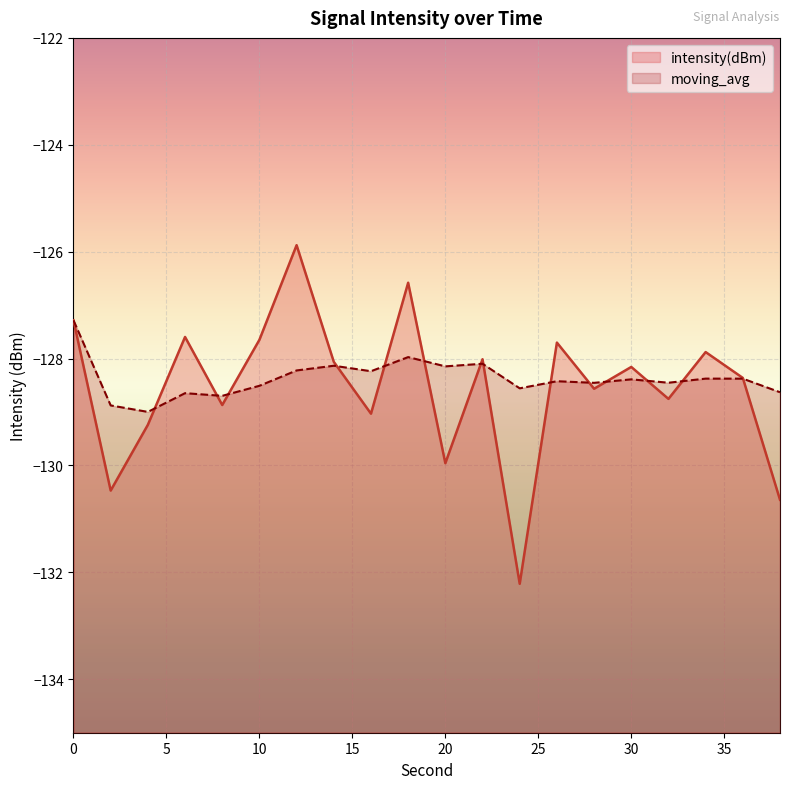

Is it true that intensity(dBm) equals -127.7 at 26?

True